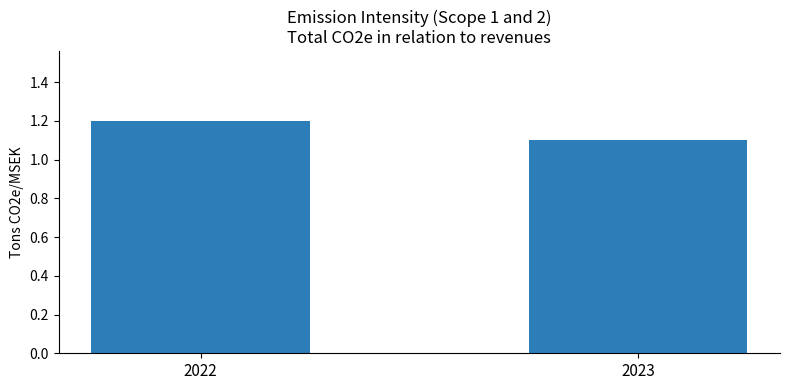

Reading left to right, transcribe all the data shown in this chart.

1.2	1.1